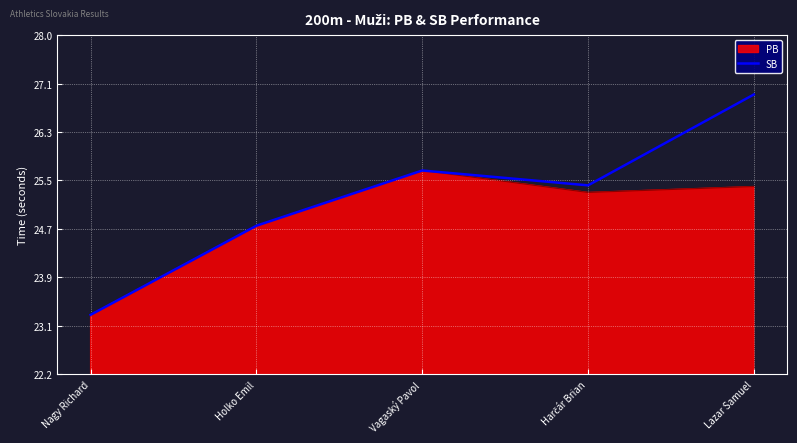

The PB series shows 43.6 at Lazar Samuel. True or false?

False